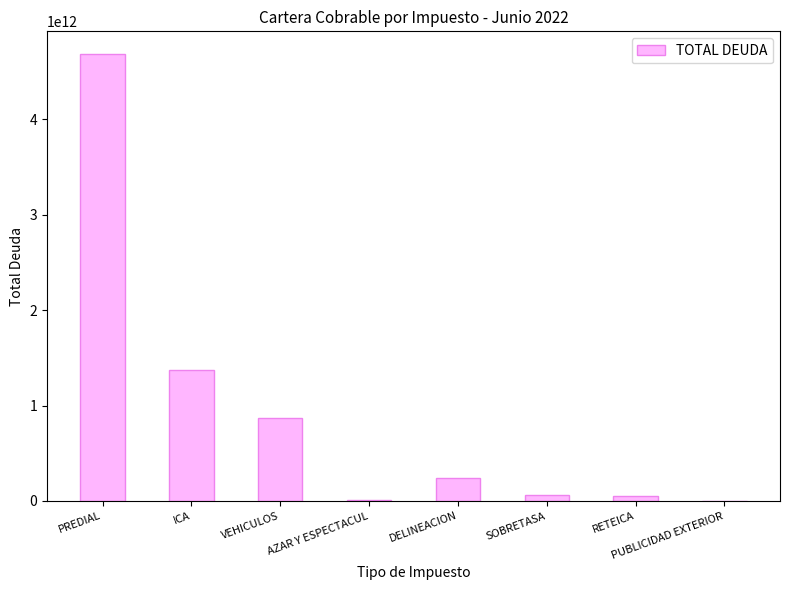

True or false: the data shows 2300399693075 at ICA.

False